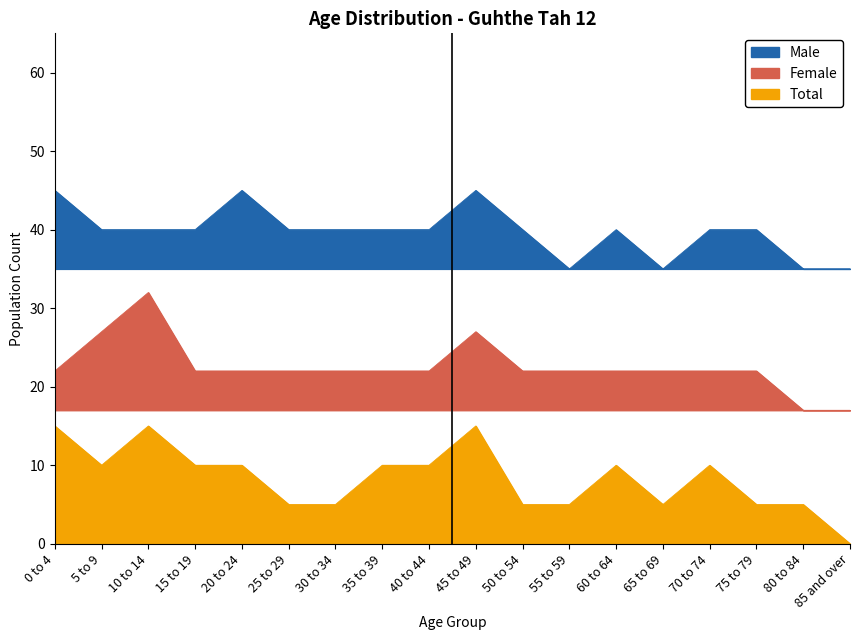

Which series changed the most between 25 to 29 and 65 to 69?

Male